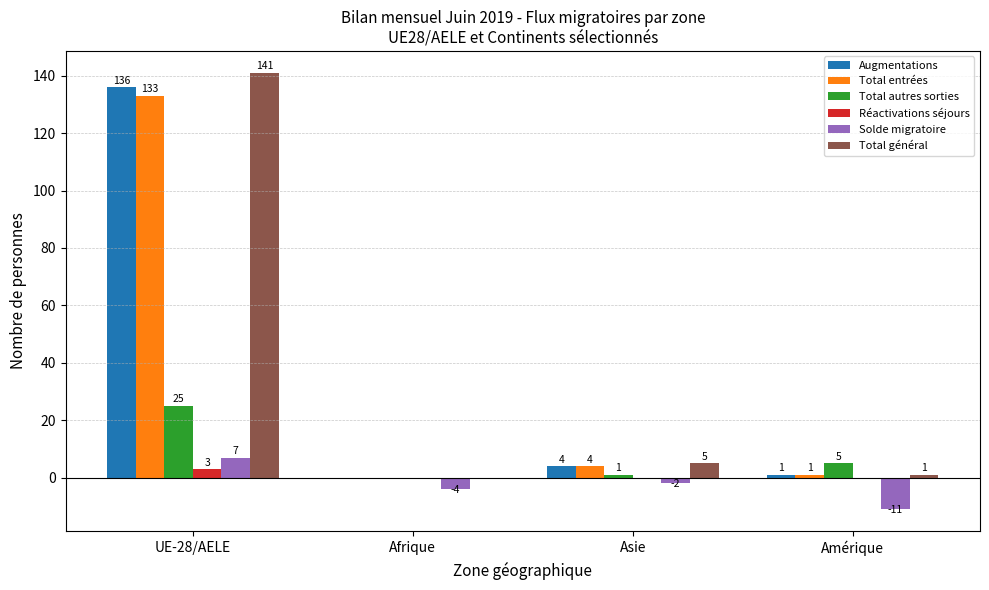

Which series changed the most between Afrique and Amérique?

Solde migratoire